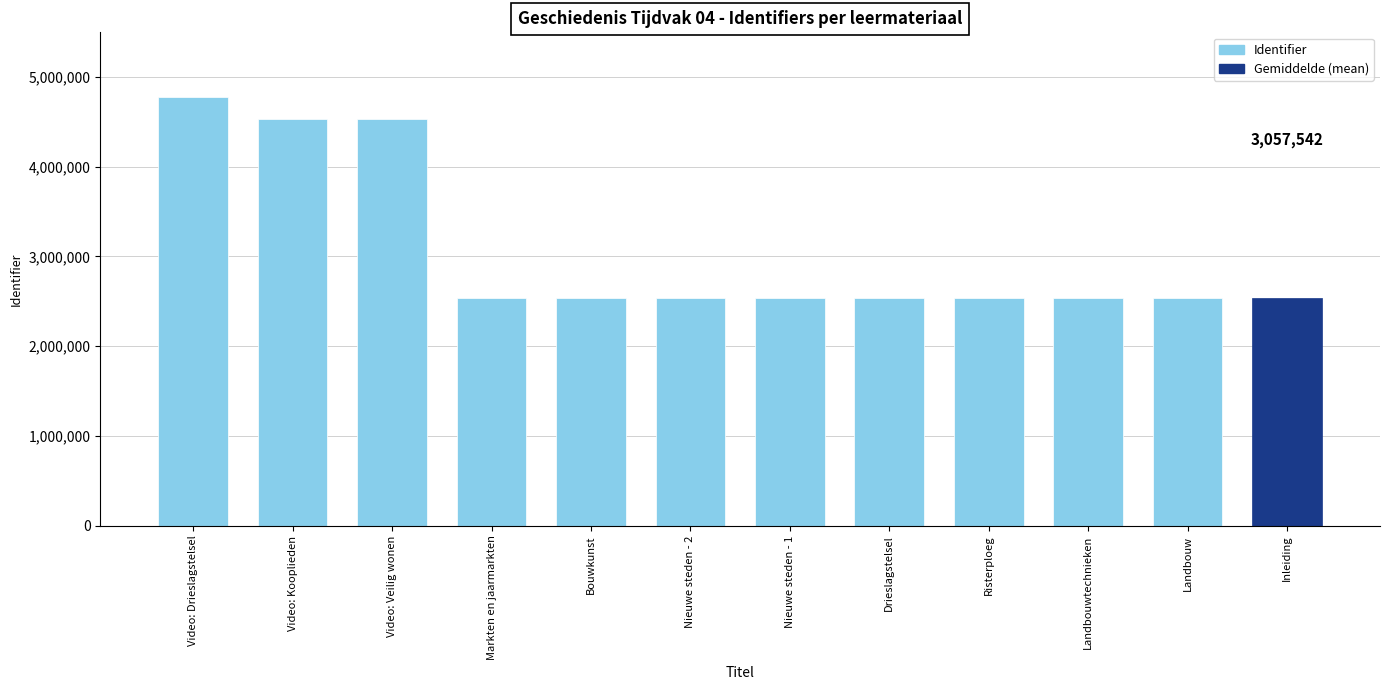

Where does the data first go above 2538000?

Video: Drieslagstelsel